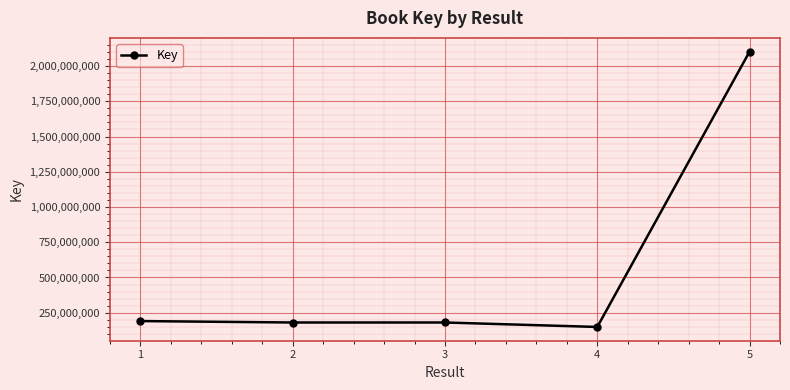

What is the value of the 1st point from the left?

190686317